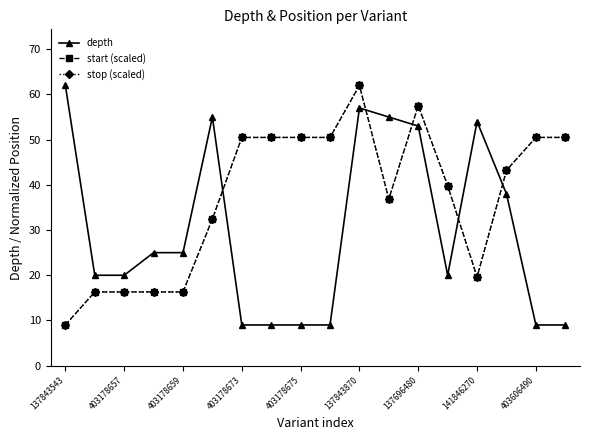

True or false: depth has more than 2 points higher than both neighbors.

True